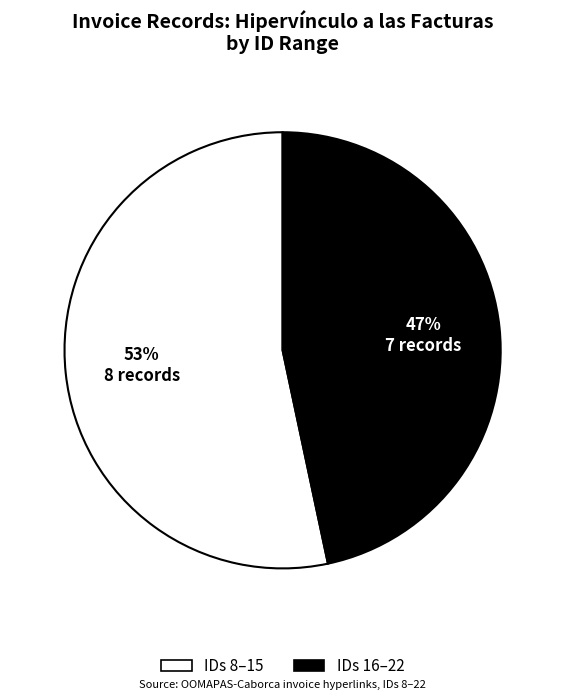

To the nearest percent, what is the average slice percentage?

50%